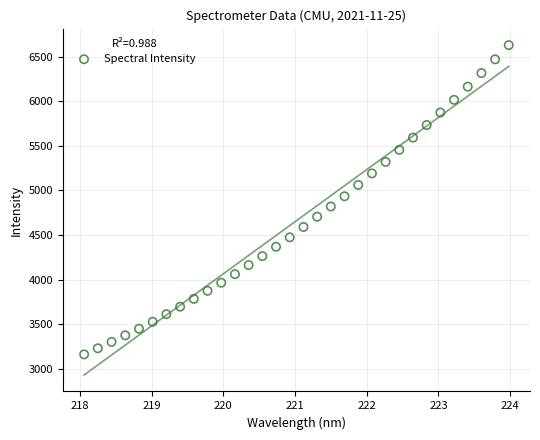

What is the range of X values (max minus min)?

5.9